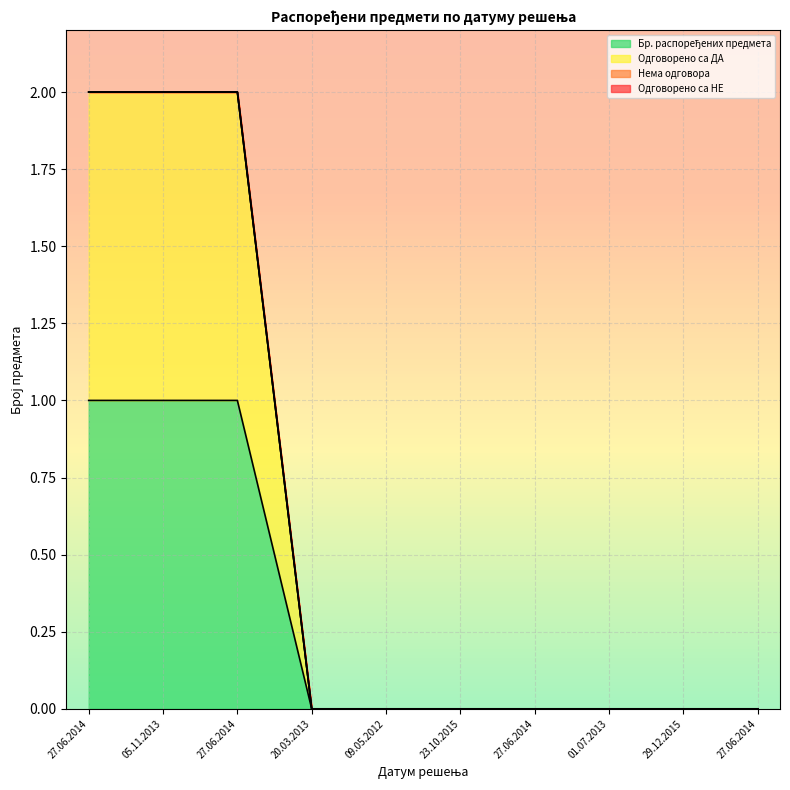

What is the difference between the maximum and minimum values in the Бр. распоређених предмета series?

1